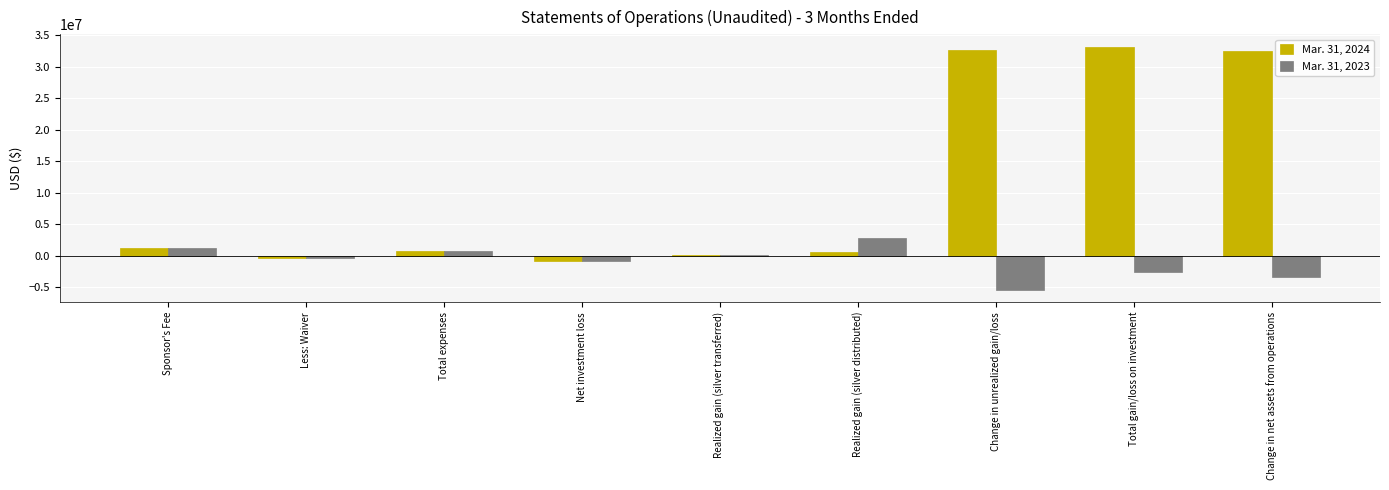

Which series has the largest total across all categories?

Mar. 31, 2024